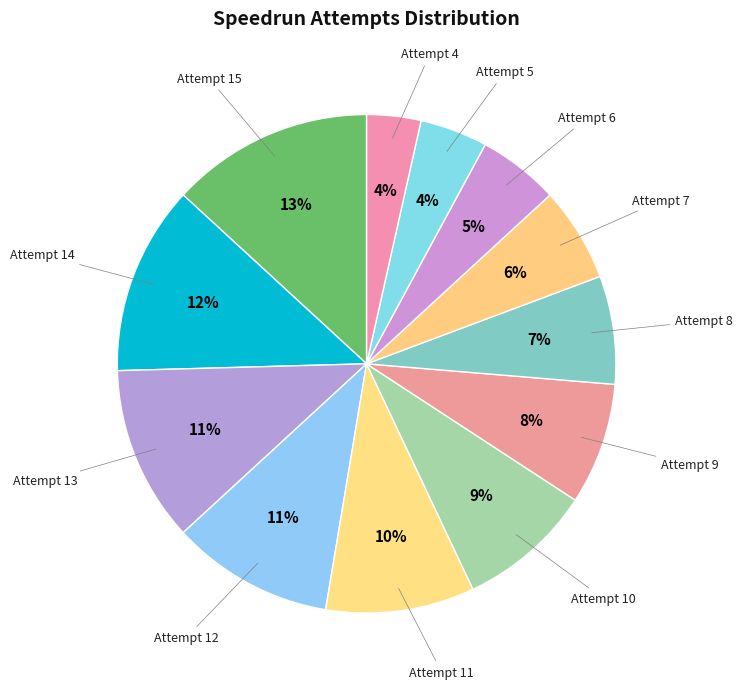

To the nearest percent, what is the combined percentage of Attempt 7 and Attempt 14?

18%